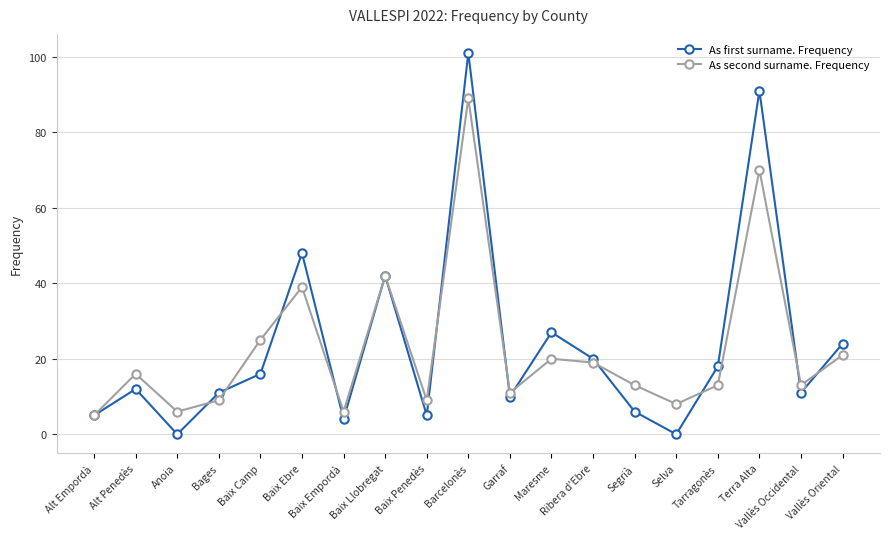

Reading left to right, list all the values displayed in this chart.

As first surname. Frequency: 5	12	0	11	16	48	4	42	5	101	10	27	20	6	0	18	91	11	24
As second surname. Frequency: 5	16	6	9	25	39	6	42	9	89	11	20	19	13	8	13	70	13	21